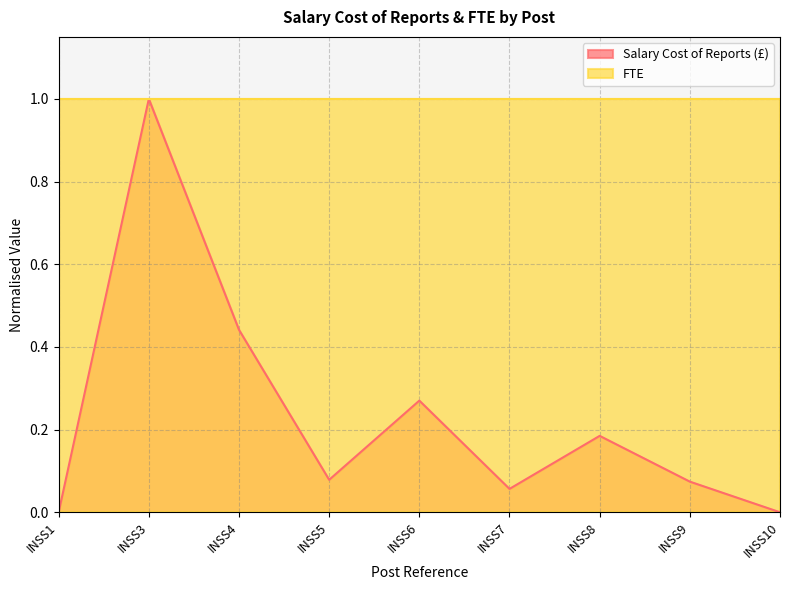

At which category does the data reach its first local valley?

INSS5